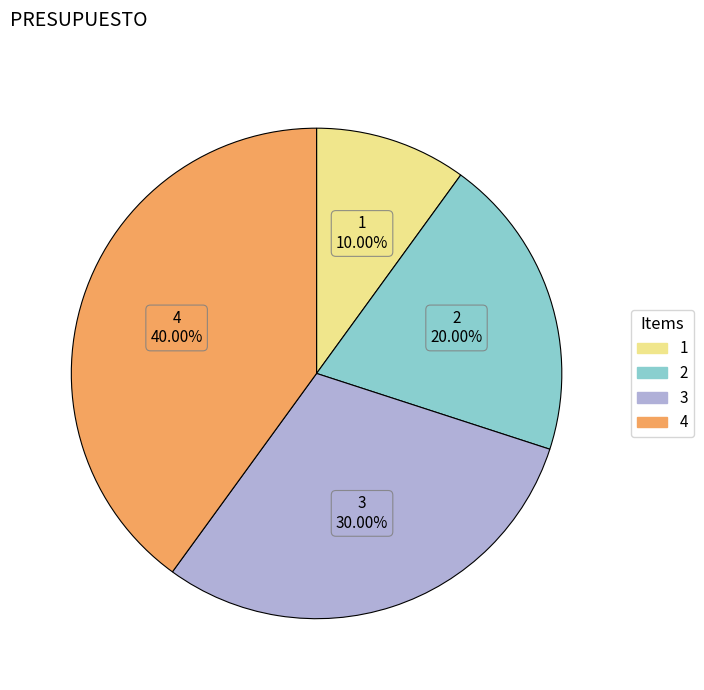

To the nearest percent, what is the difference between the 2 and 3 slice percentages?

10%